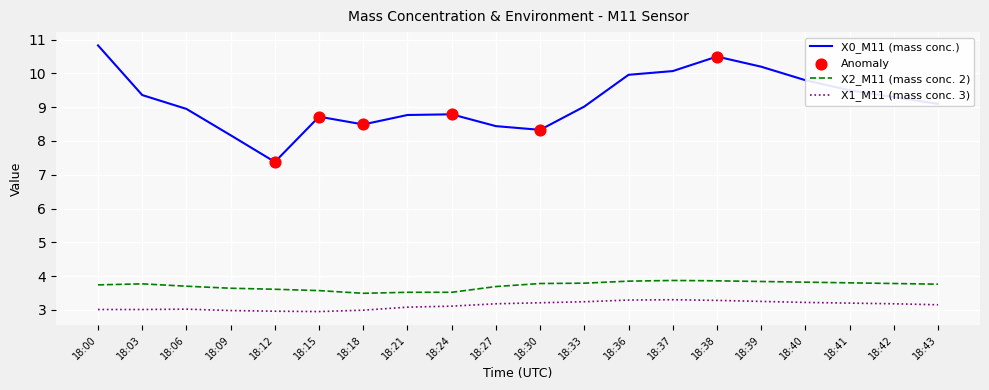

Which series has the widest spread of values?

X0_M11 (mass conc.)